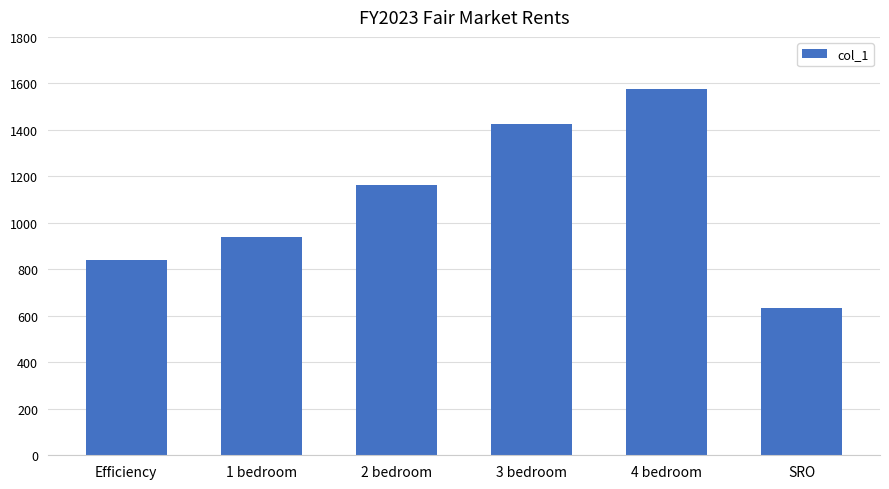

What is the greatest value displayed?

1577.0